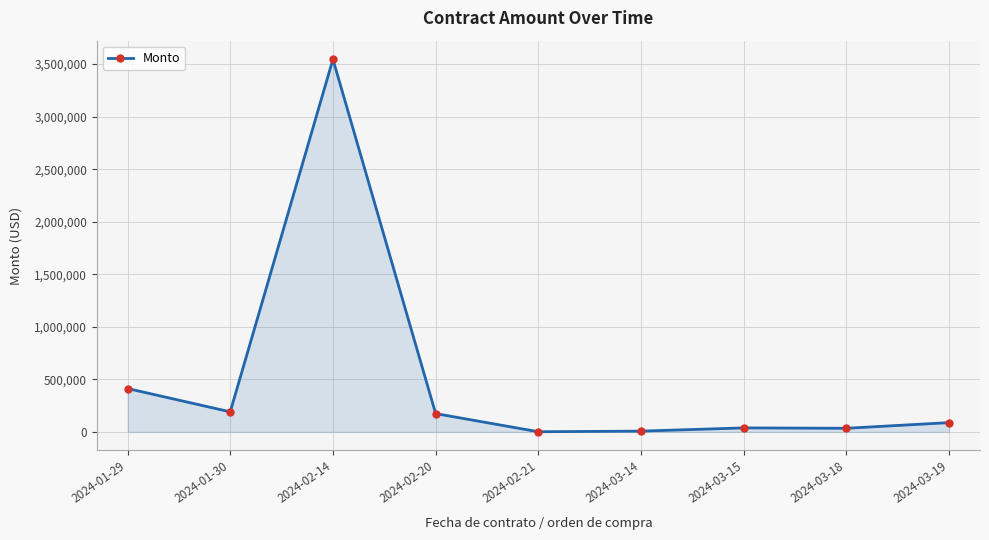

Read the value at 2024-02-20.

173628.0